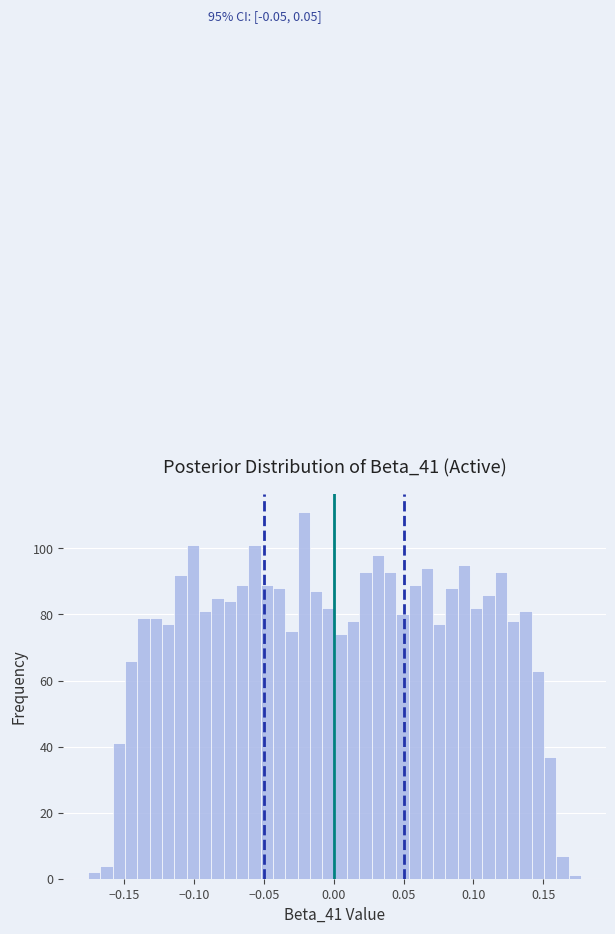

Read against the x-axis, roughly where is the centre of the tallest bar?

-0.020